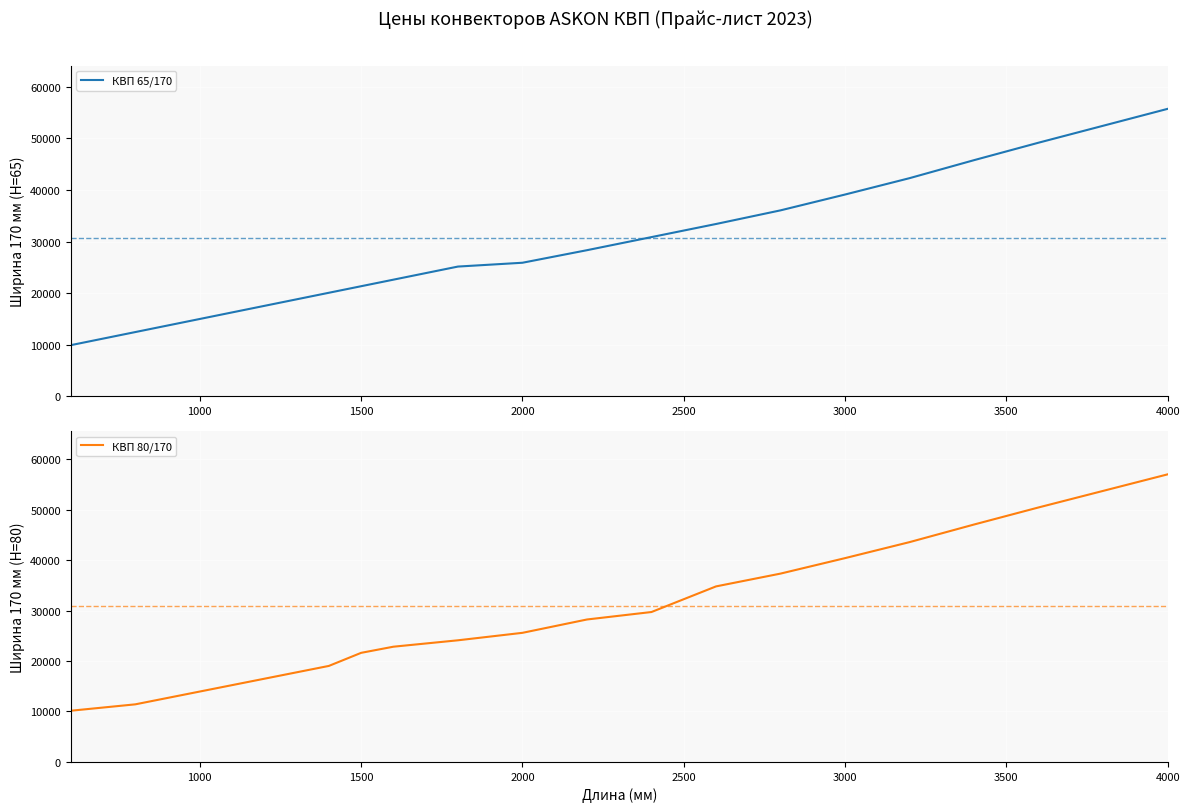

Reading right to left, extract all data points from this chart.

КВП 65/170: 55719.2	52441.6	49164.0	45780.7	42291.6	39119.7	36053.6	33410.4	32141.6	30872.9	28335.4	25903.6	25163.5	22626.0	21357.3	20088.5	17551.0	15013.5	12476.0	9938.5
КВП 80/170: 56987.9	53710.3	50432.7	47049.4	43560.4	40388.5	37322.3	34784.8	32247.3	29709.8	28229.7	25586.4	24106.2	22837.5	21621.6	19031.2	16493.7	13956.2	11418.7	10150.0